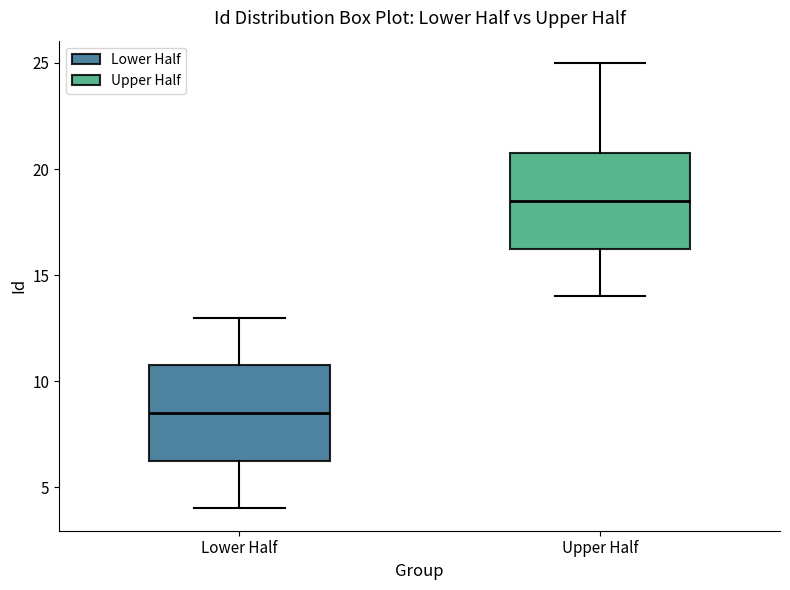

Reading left to right, transcribe this box plot: for each box, give where its median line is, the range the box spans, and where its two whiskers end, as read against the y-axis. The values are not printed on the chart, so give them approximately, as read against the axis.

Lower Half: median 8.5, box 6.5 to 11.0, whiskers 4.0 to 13.0
Upper Half: median 18.5, box 16.5 to 21.0, whiskers 14.0 to 25.0